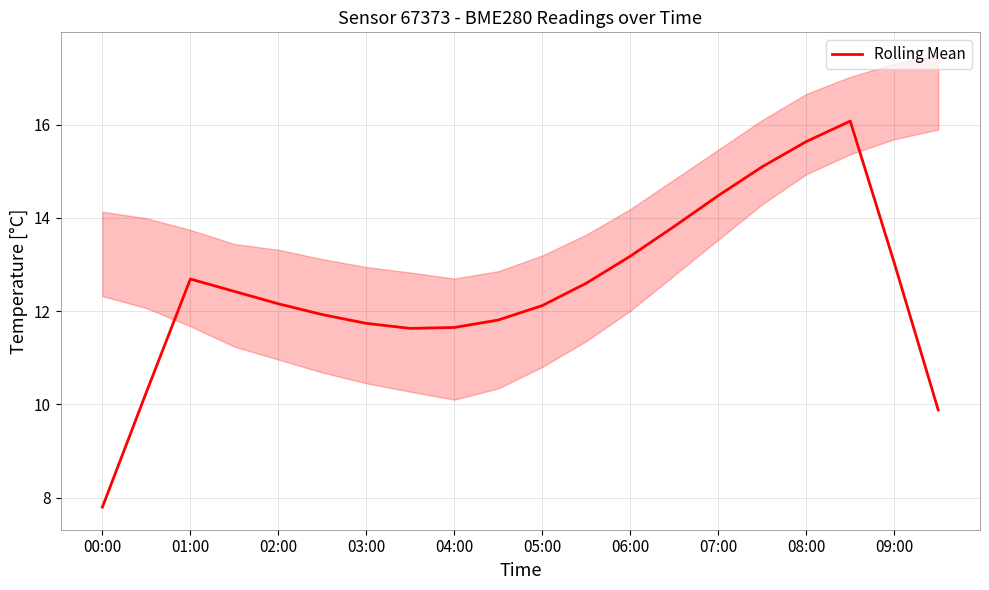

At which label does Rolling Mean reach its minimum?

00:00